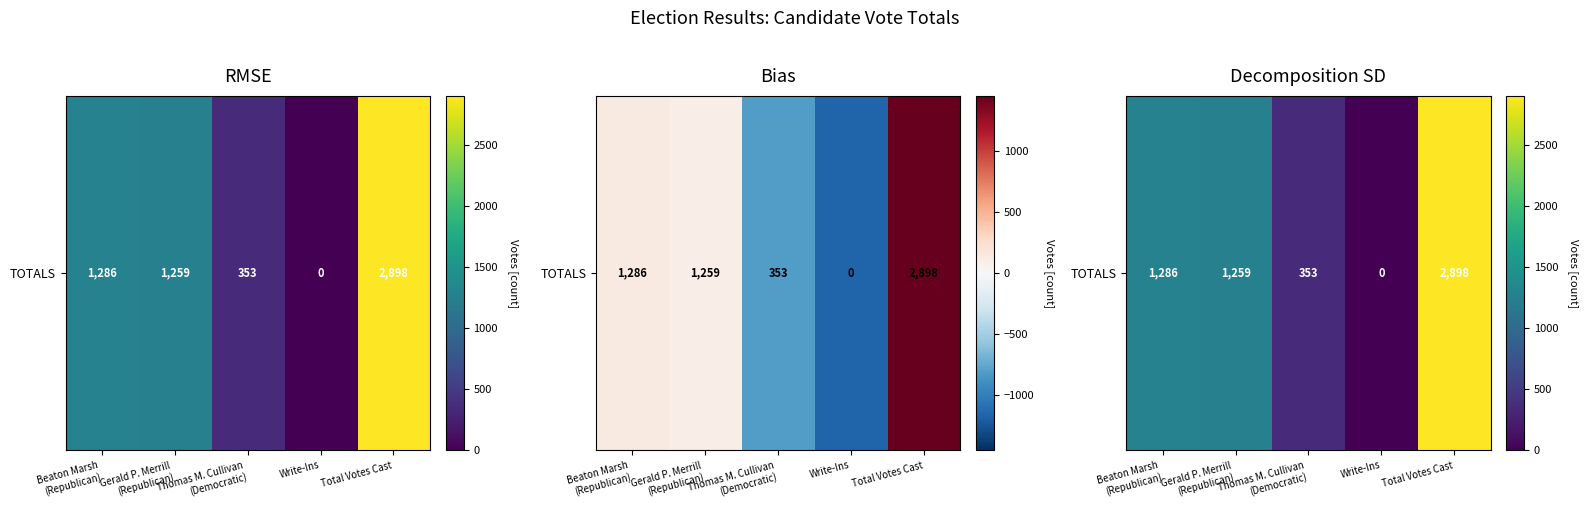

What is the greatest value displayed?

2898